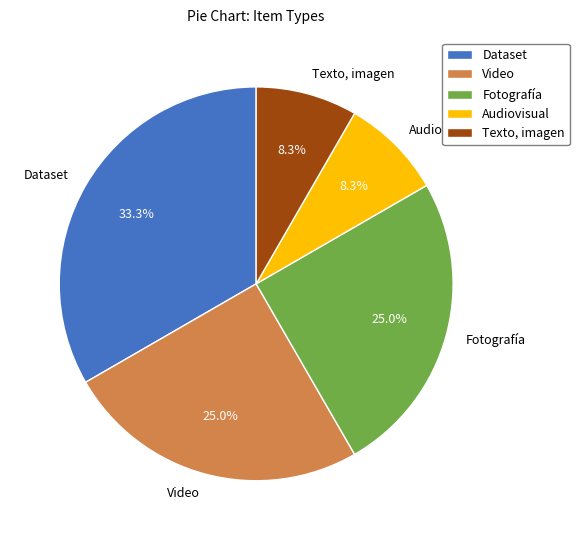

How many segments does this pie chart have?

5